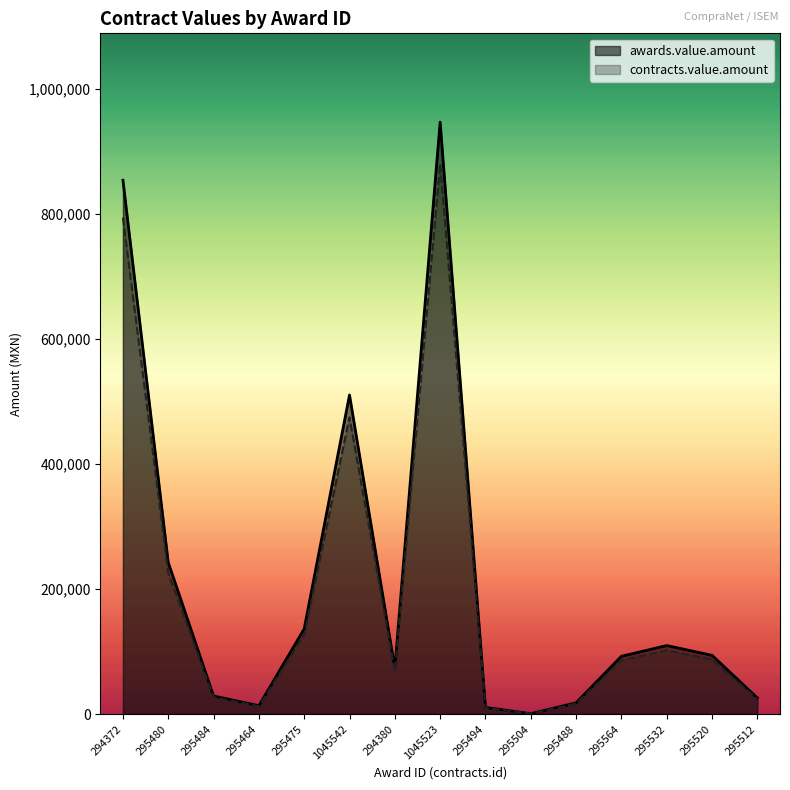

How many lines are shown in the chart?

2